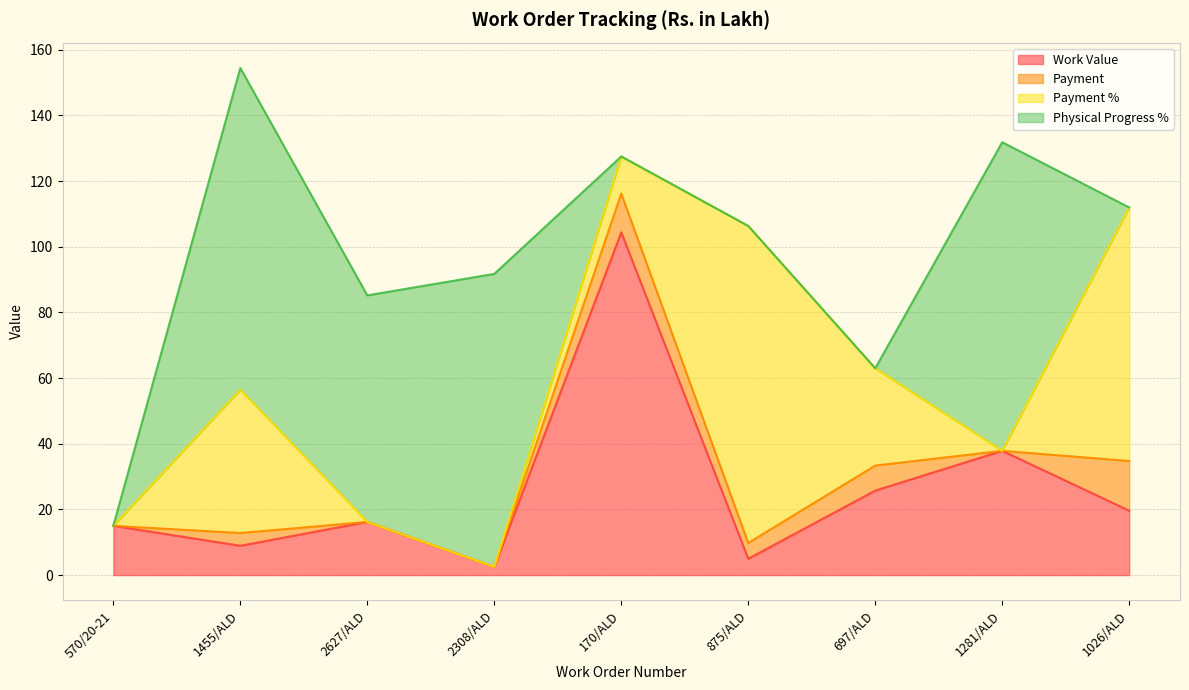

What position from the right is 1455/ALD?

8